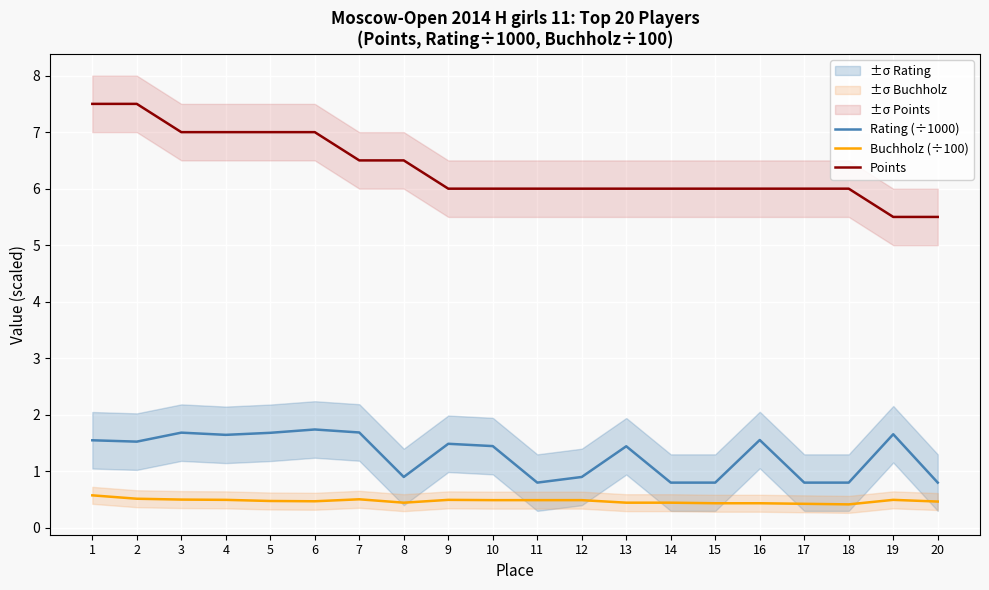

List the series in order of their peak value, lowest first.

Buchholz (÷100), Rating (÷1000), Points